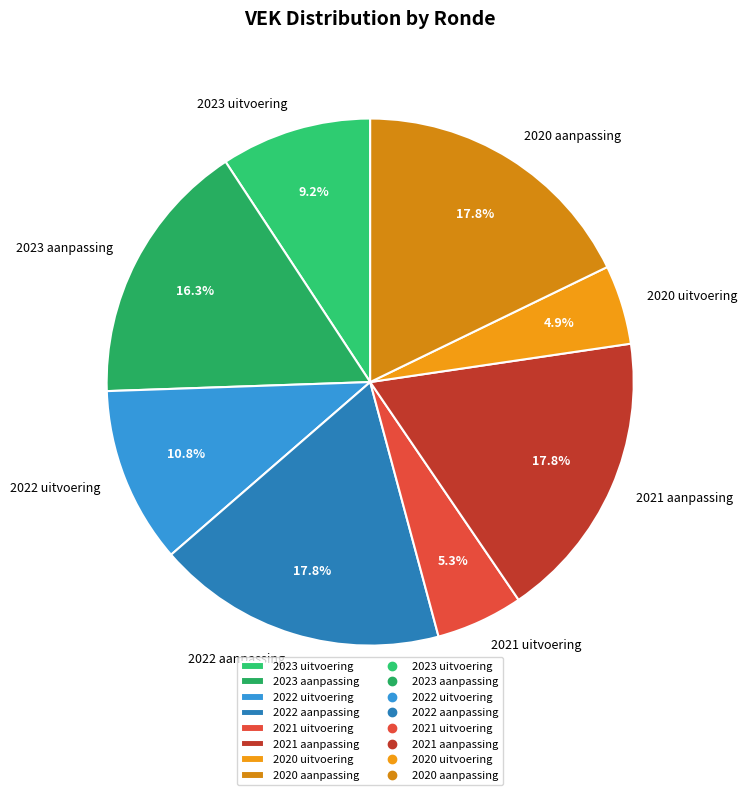

To the nearest percent, what is the difference between the largest and smallest slice percentages?

13%